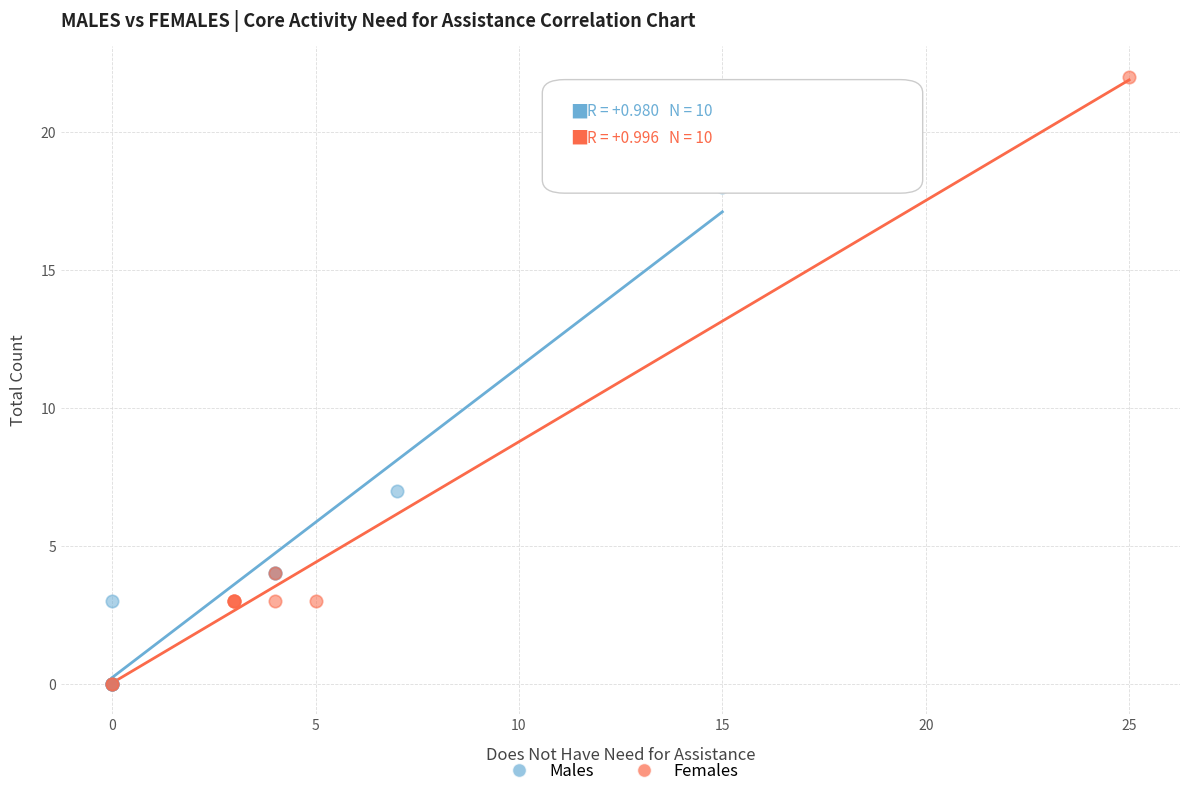

Which series has the widest spread of Y values?

Females